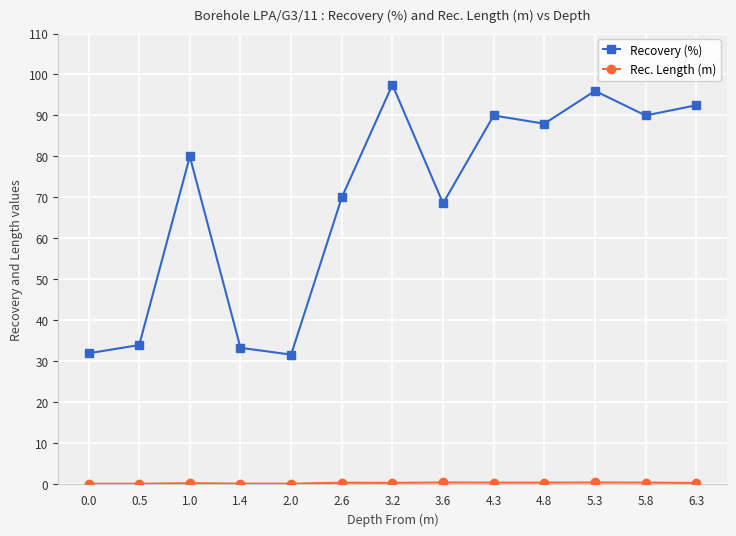

Which series has the largest total across all categories?

Recovery (%)